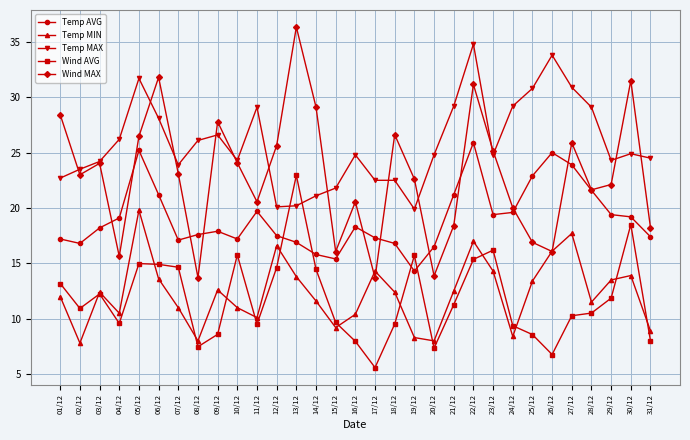

The Wind AVG series shows 7.8 at 14/12. True or false?

False